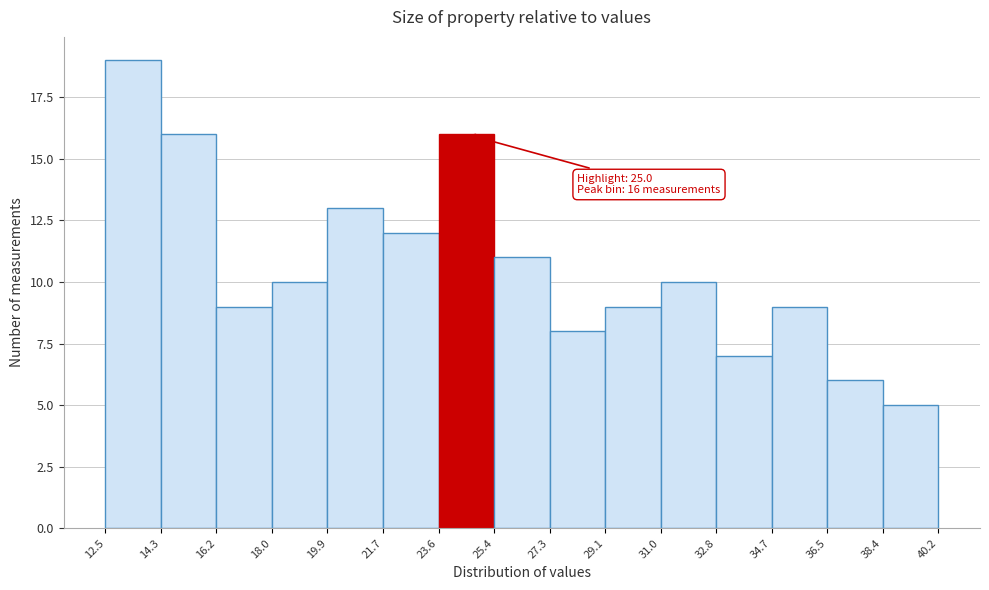

Which range on the x-axis has the tallest bar?

12.5 to 14.3